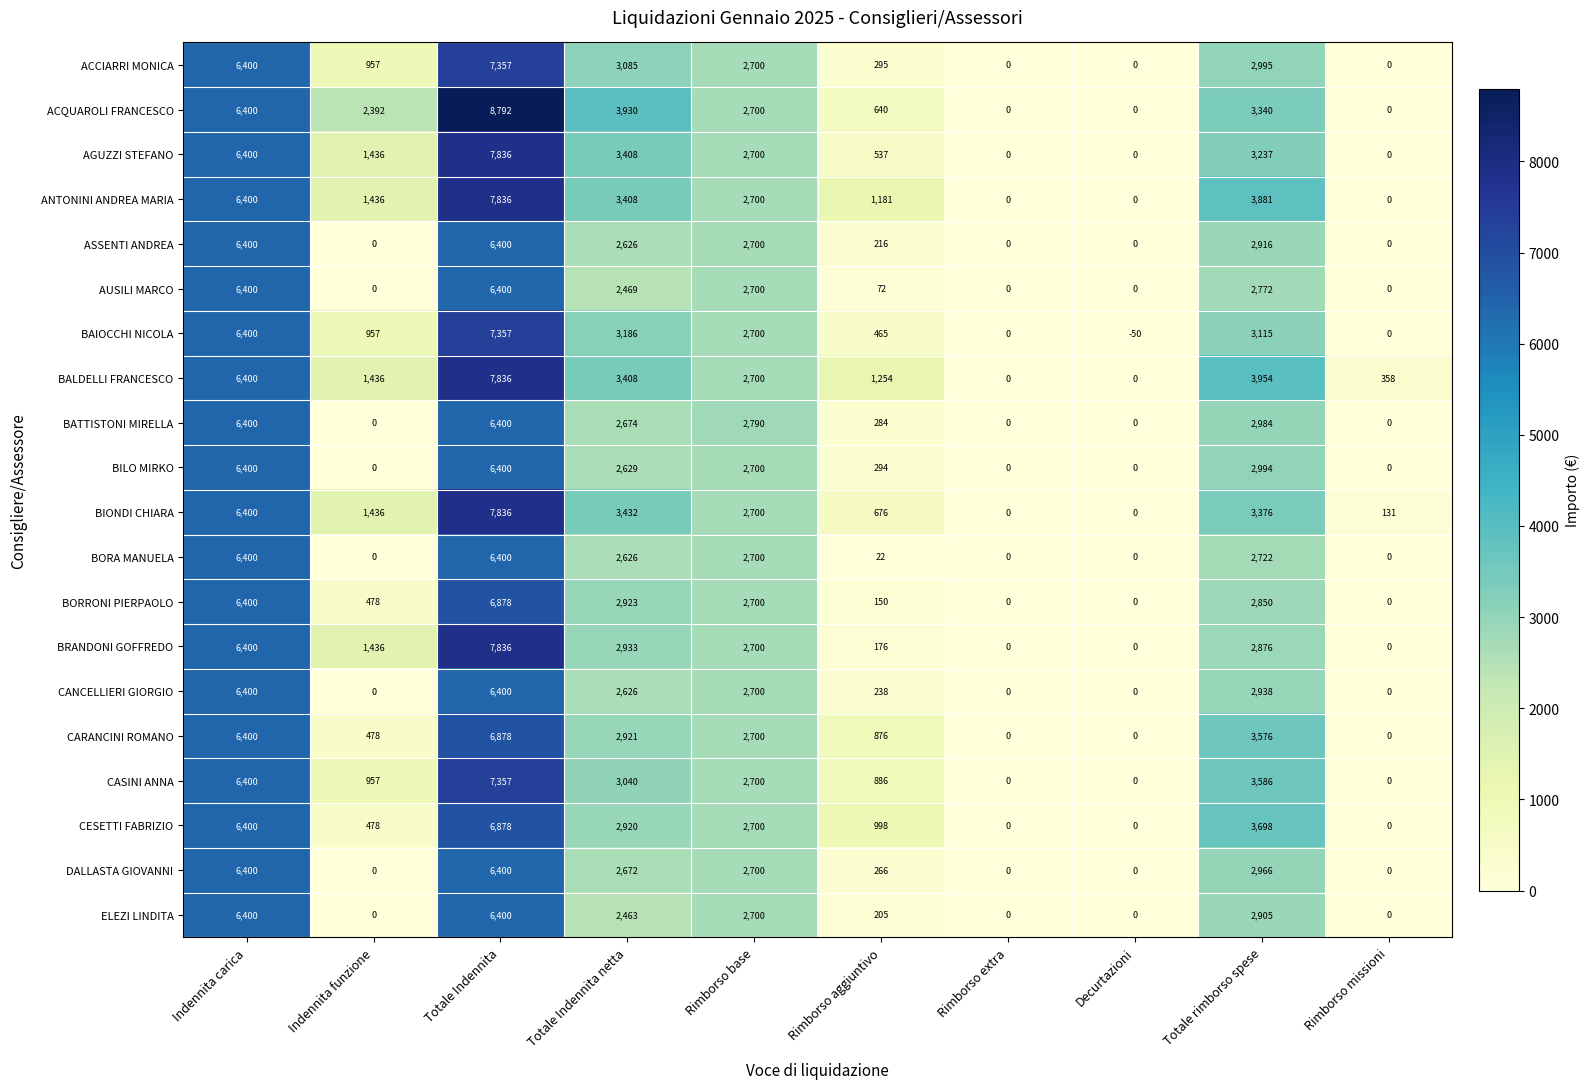

Is it true that AGUZZI STEFANO equals 11918 at Totale Indennita?

False